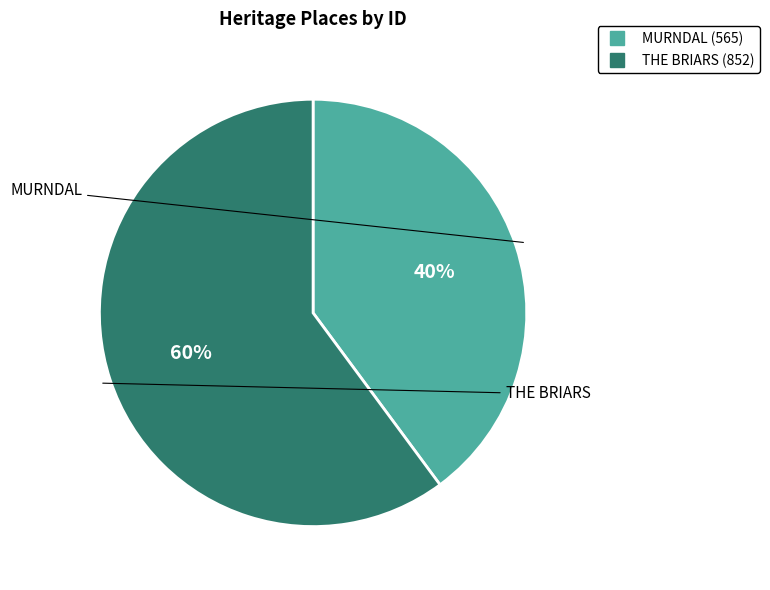

Between THE BRIARS and MURNDAL, which is larger?

THE BRIARS